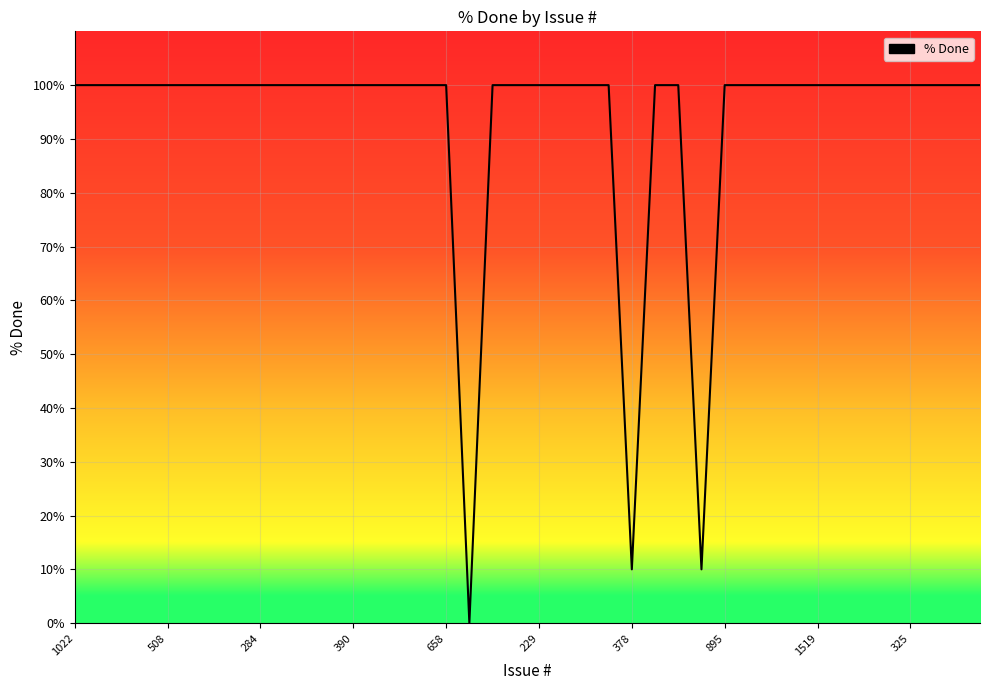

The value at 508 is 100. True or false?

True